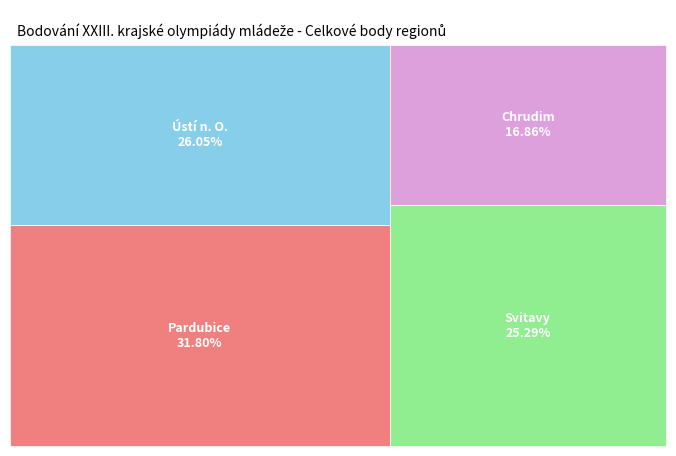

What is the largest slice in the pie chart?

Pardubice